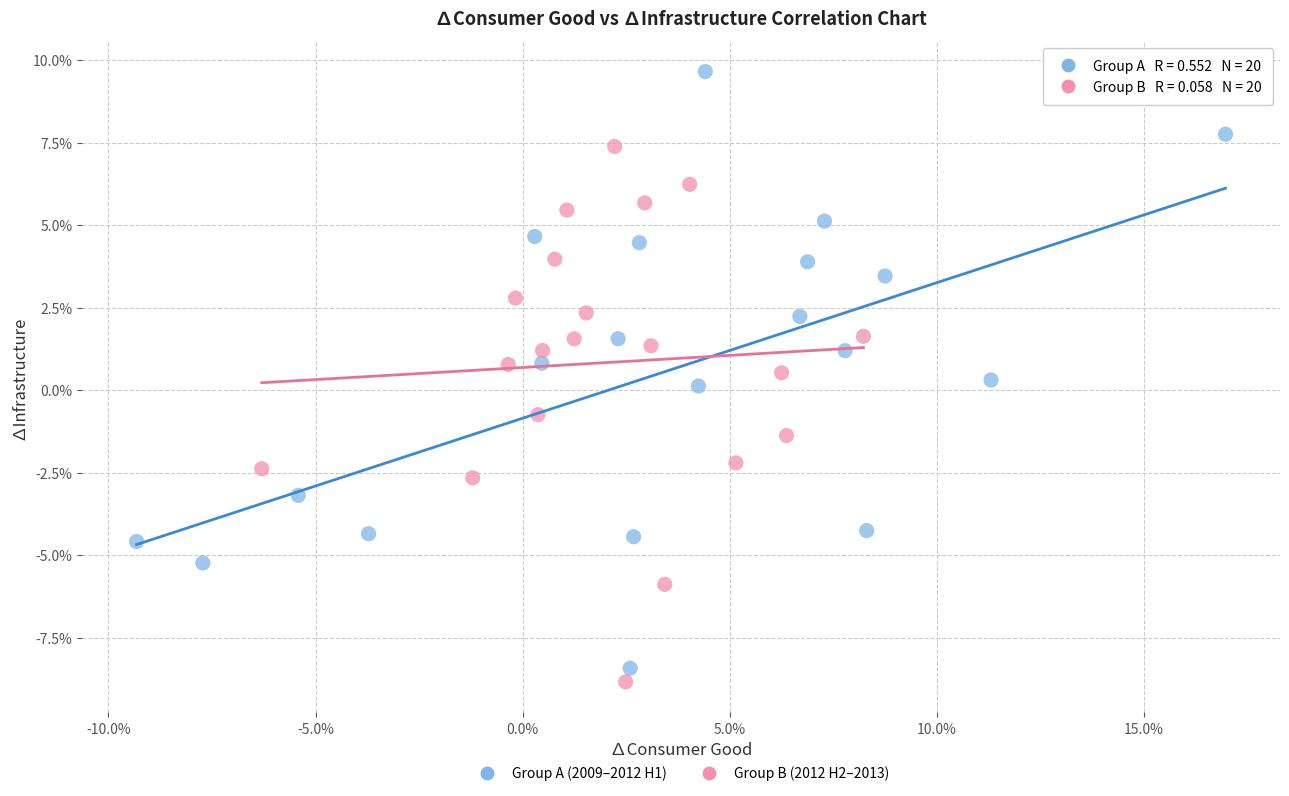

What are all the series names shown in the legend?

Group A (2009–2012 H1), Group B (2012 H2–2013)